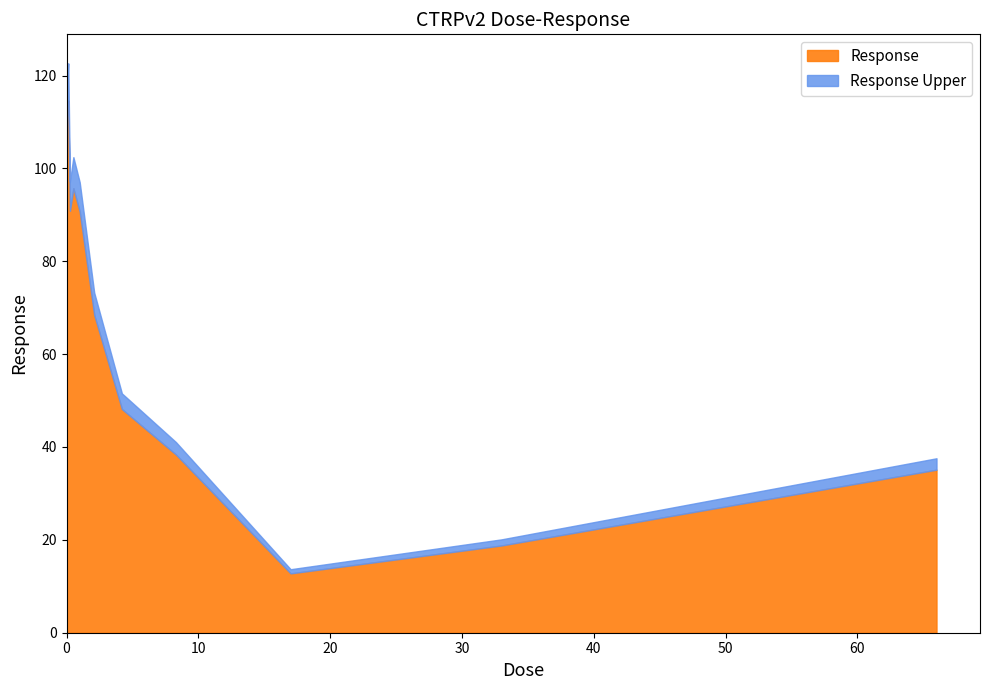

What is the maximum value for Response?

114.7